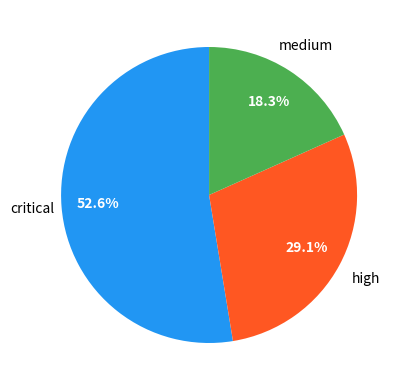

How many segments does this pie chart have?

3